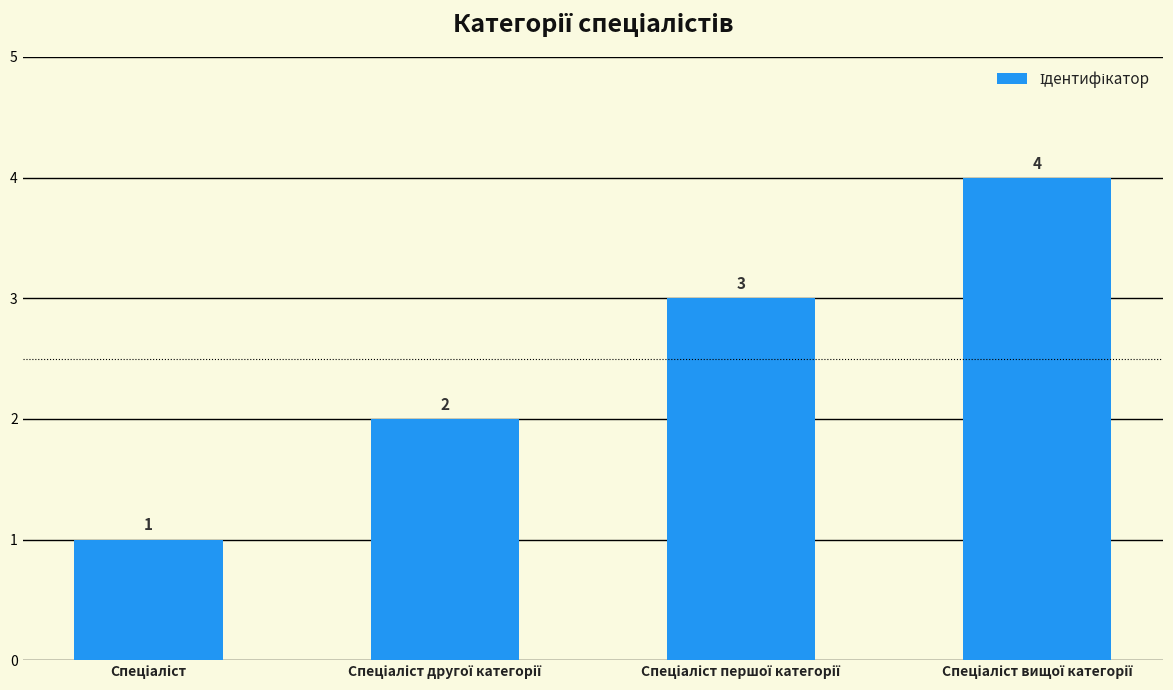

Does the chart contain any negative values?

No